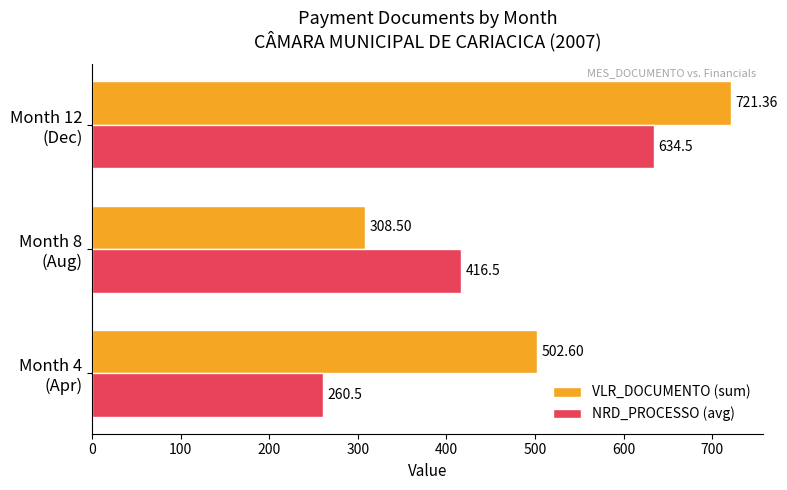

Which series has the largest total across all categories?

VLR_DOCUMENTO (sum)